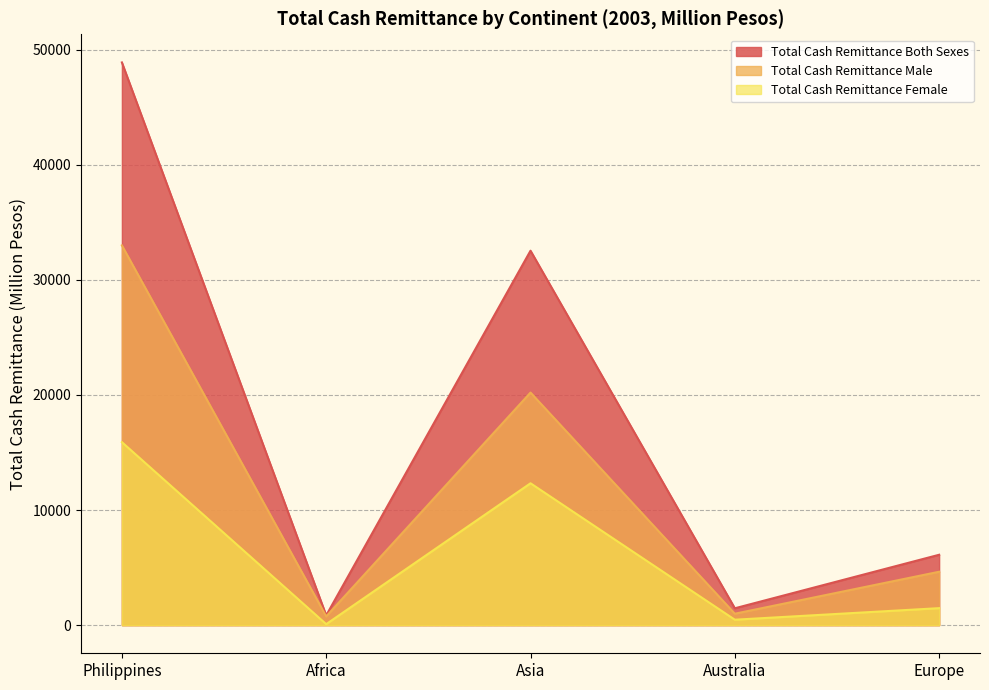

How many categories are shown in the chart?

5